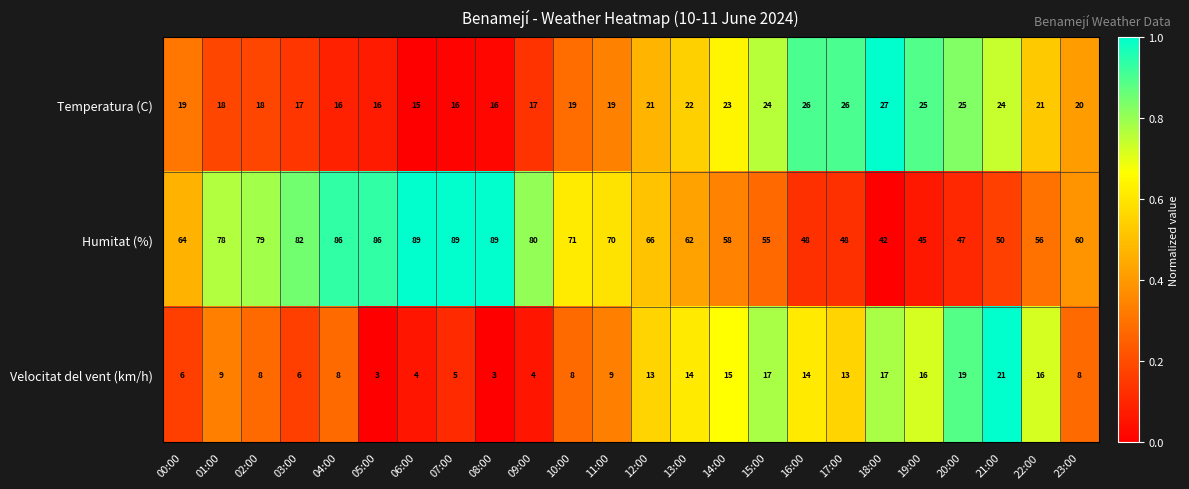

What is the difference between the Humitat (%) values at 05:00 and 17:00?

38